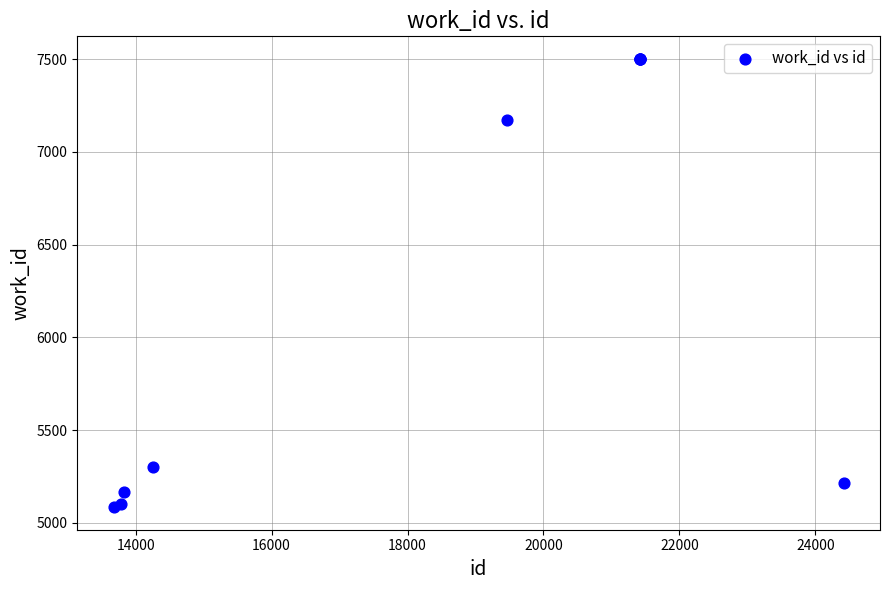

What Y value in the scatter plot is closest to 6293?

7171